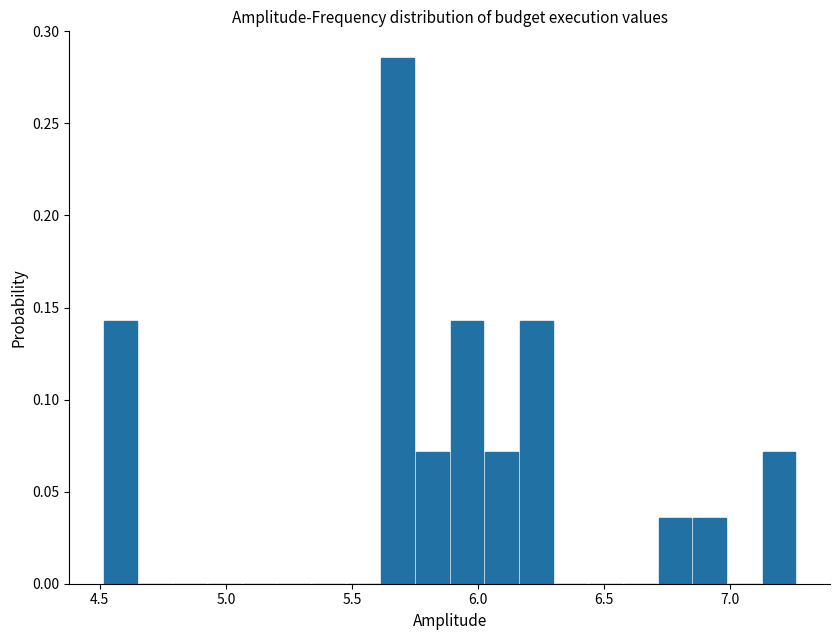

Around what value on the x-axis is the tallest bar? Give the approximate position of its centre, as read against the axis.

5.70